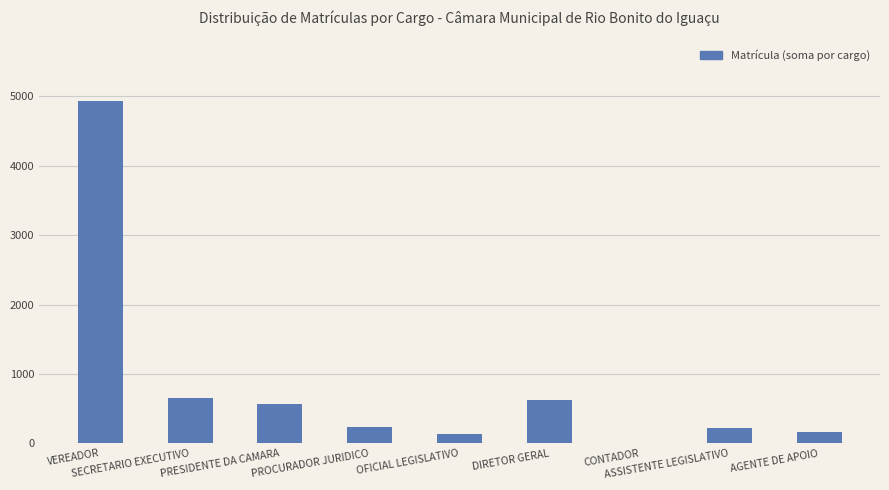

Reading left to right, transcribe all the data shown in this chart.

4929	661	561	231	131	621	11	221	171